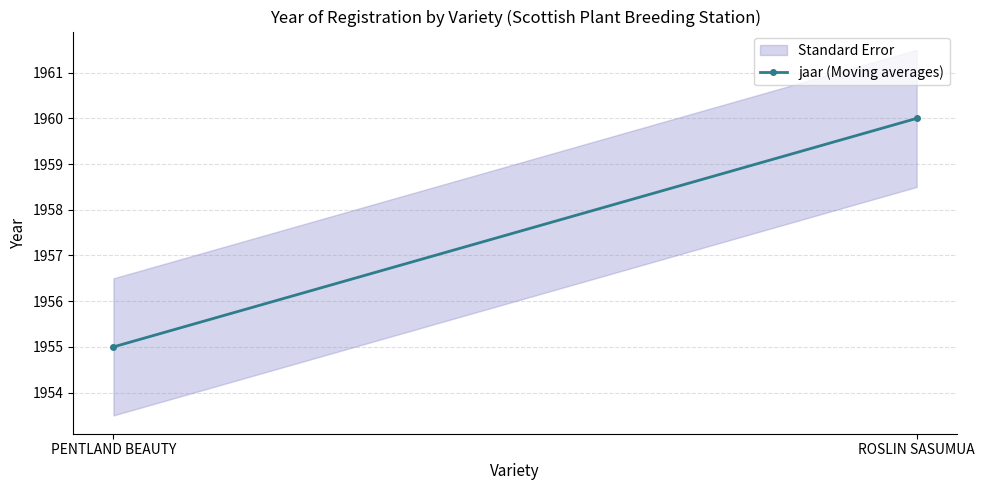

What is the label of the 2nd point from the left?

ROSLIN SASUMUA